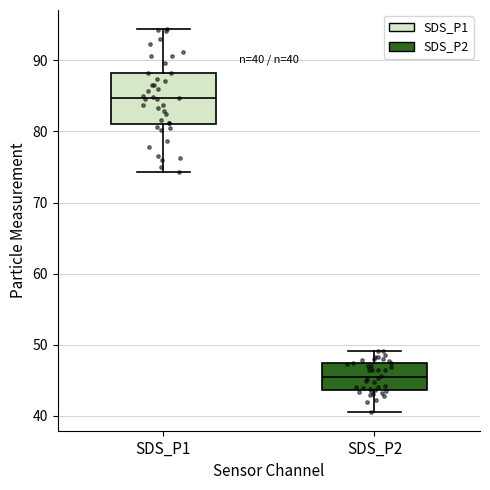

Which box is the tallest, from its lower edge to its upper edge?

SDS_P1